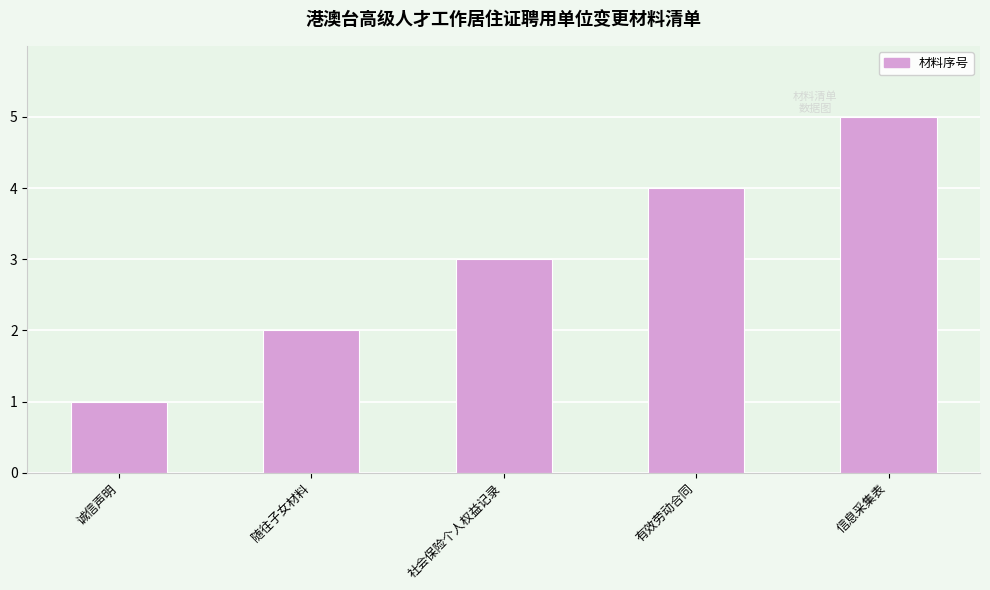

The chart shows a value of 0 at 诚信声明. True or false?

False